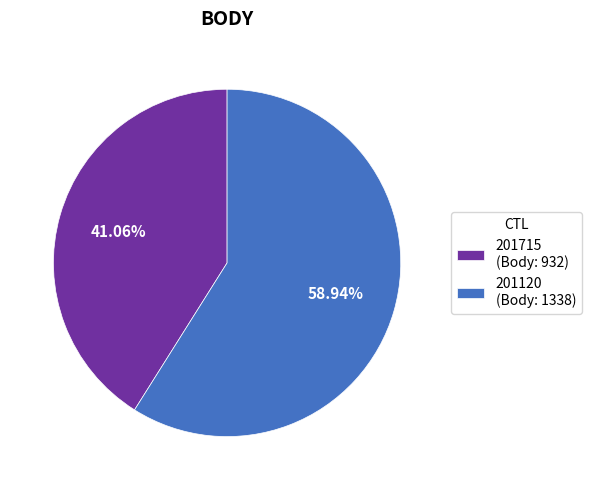

True or false: 201715 accounts for 41% of the total.

True